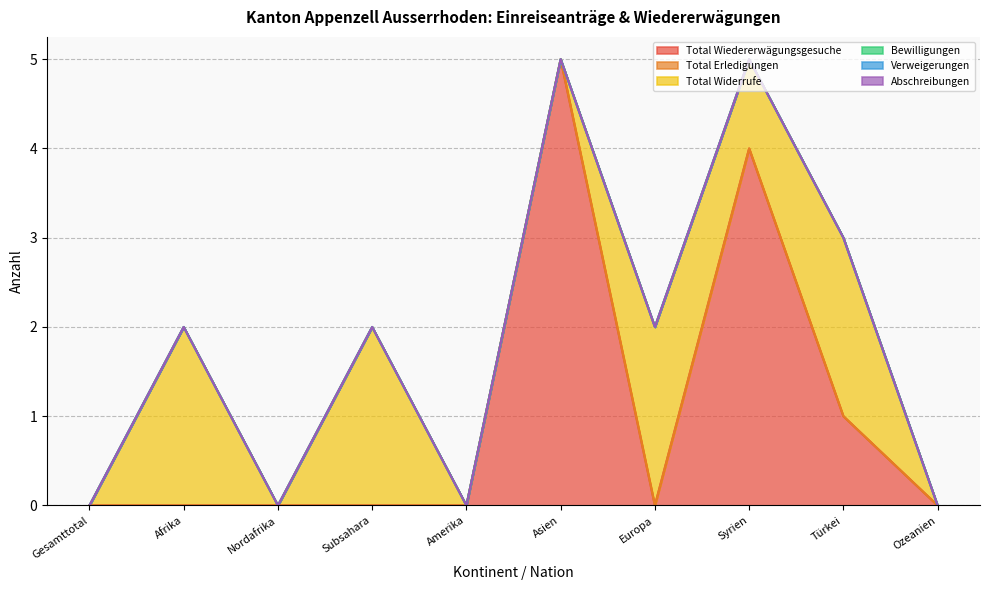

What position from the right is Asien?

5